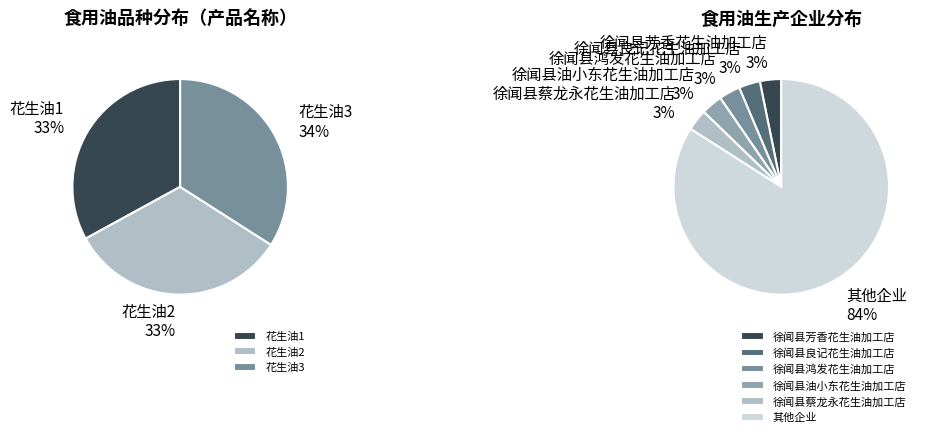

Rank the categories by value from lowest to highest.

花生油1, 花生油2, 花生油3